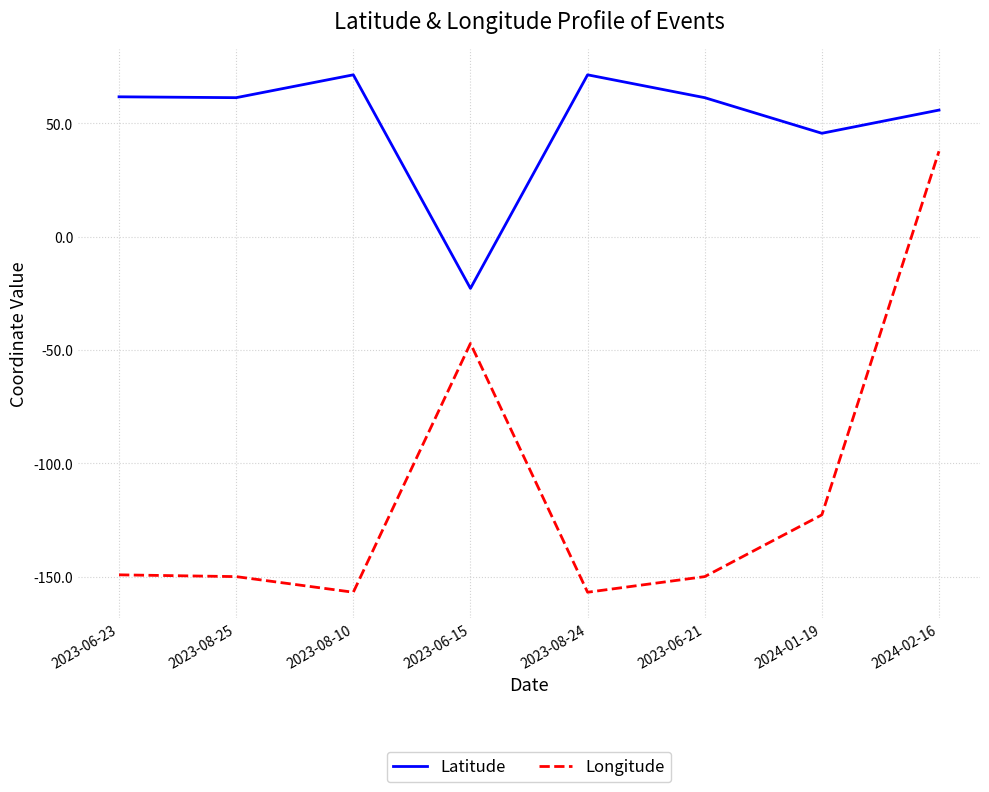

Between 2023-08-10 and 2023-06-15, which series saw the biggest shift?

Longitude